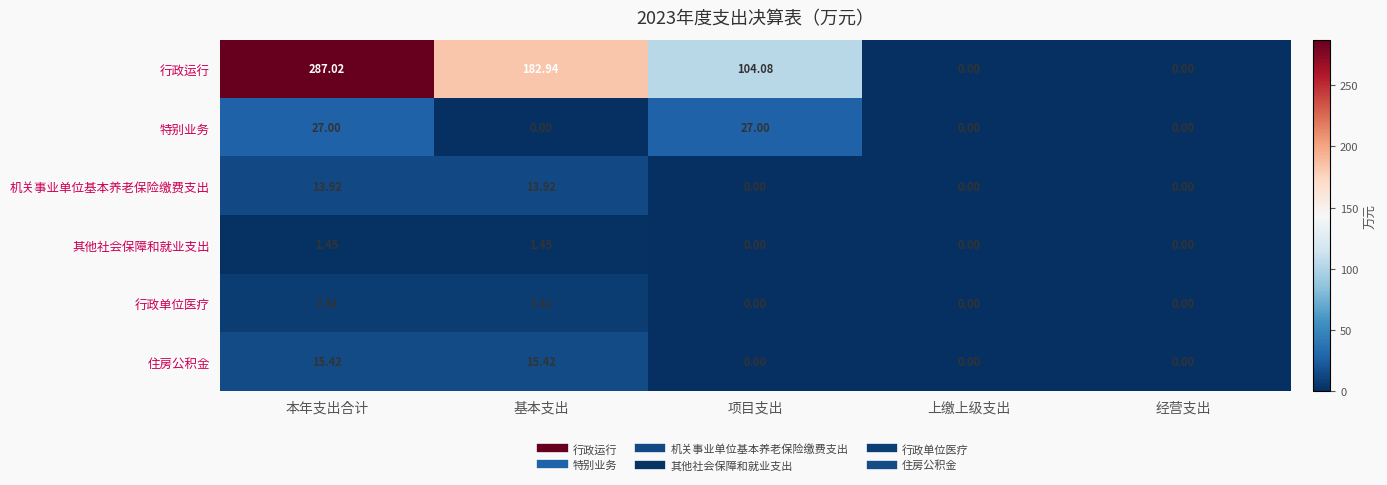

Which series changed the most between 本年支出合计 and 上缴上级支出?

行政运行